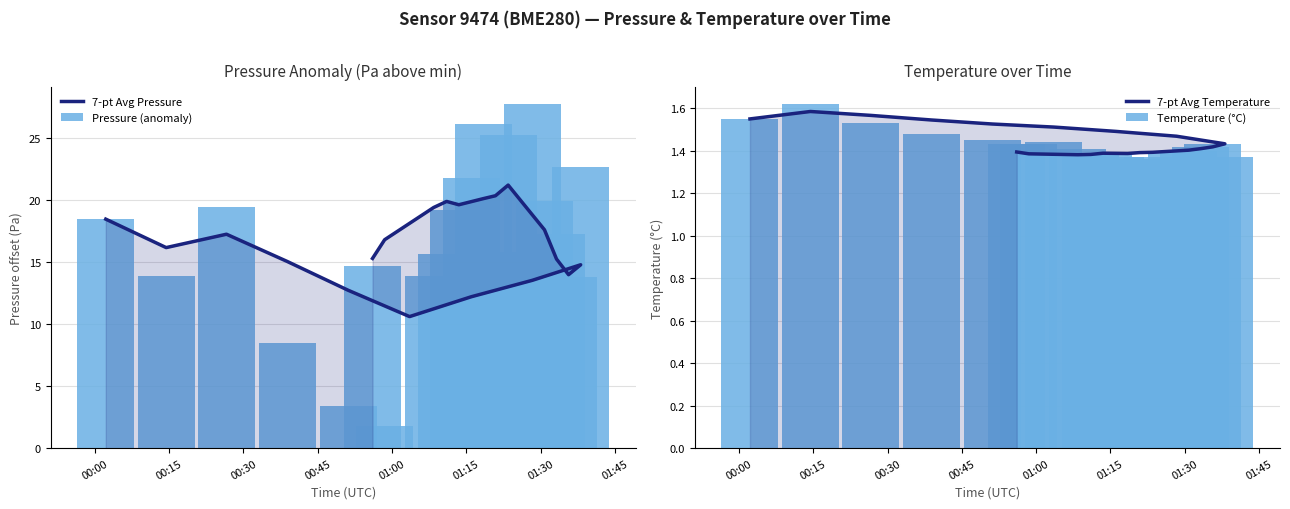

What are all the series names shown in the legend?

7-pt Avg Pressure, Pressure (anomaly), 7-pt Avg Temperature, Temperature (°C)